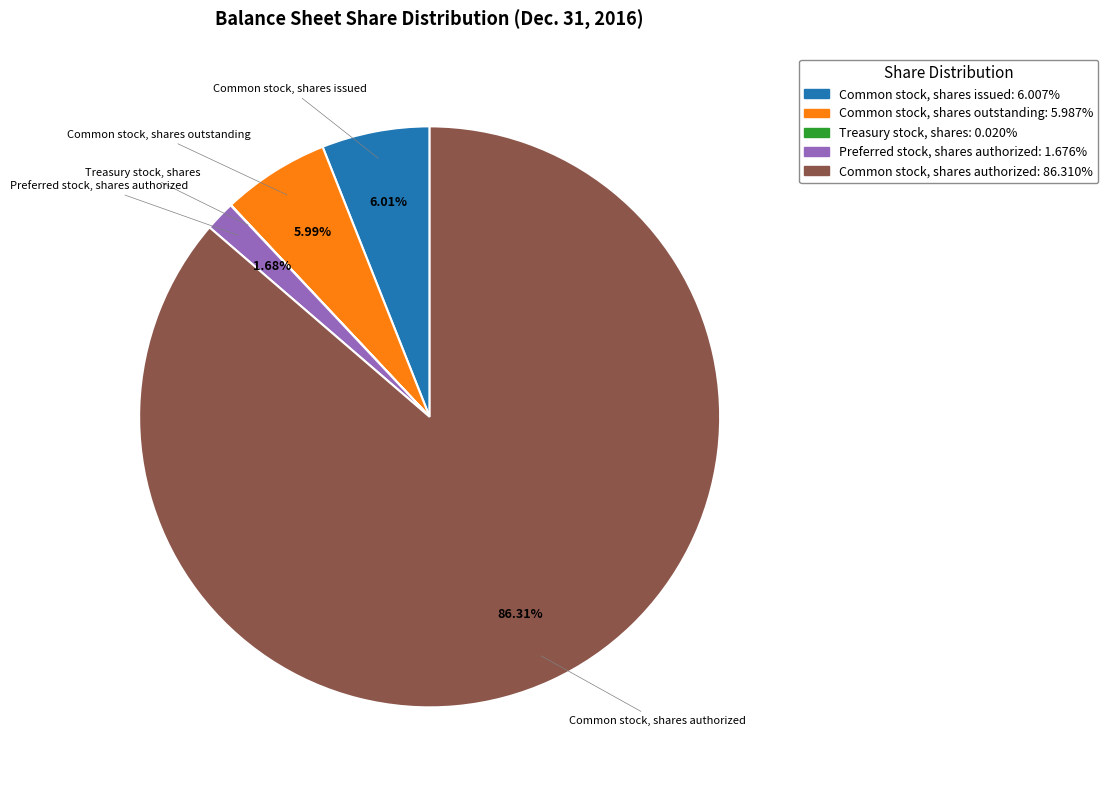

Is Preferred stock, shares authorized the majority of the pie?

No